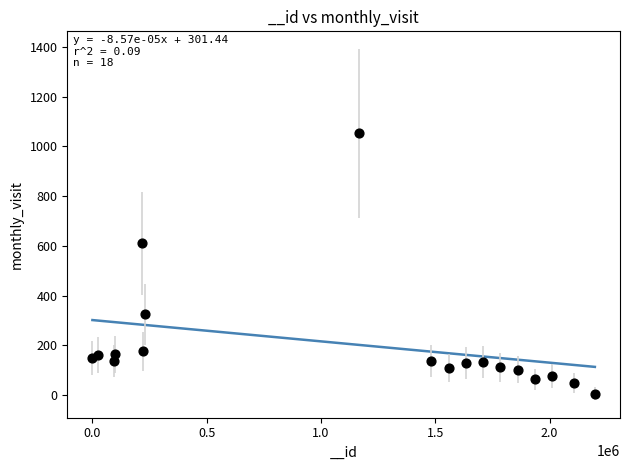

What Y value in the scatter plot is closest to 528?

610